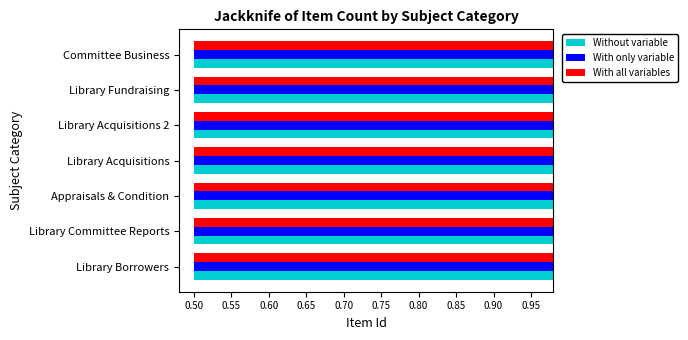

What is the approximate value of With only variable at Library Committee Reports?

0.9